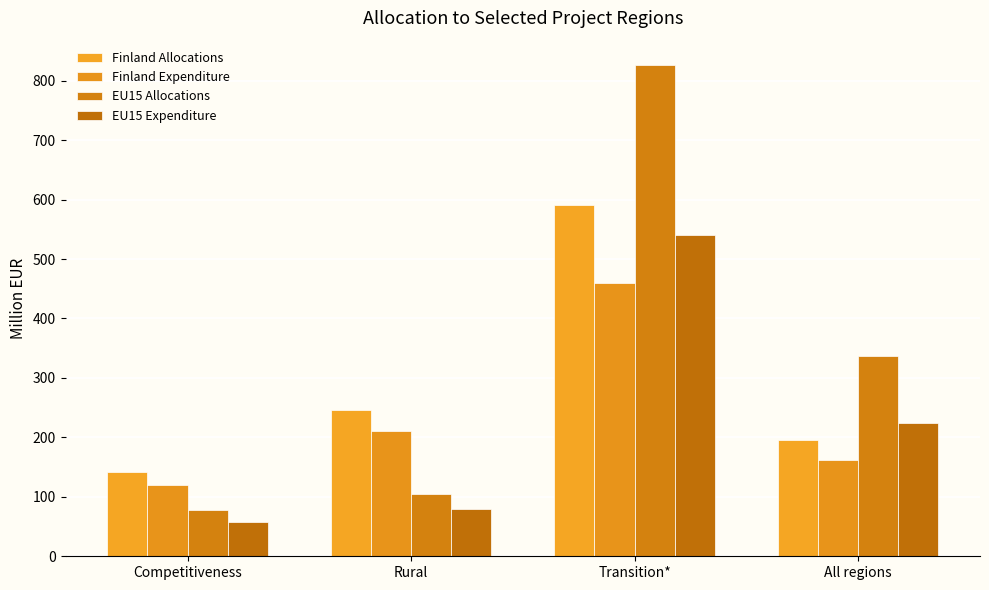

How many bars are there in each group?

4